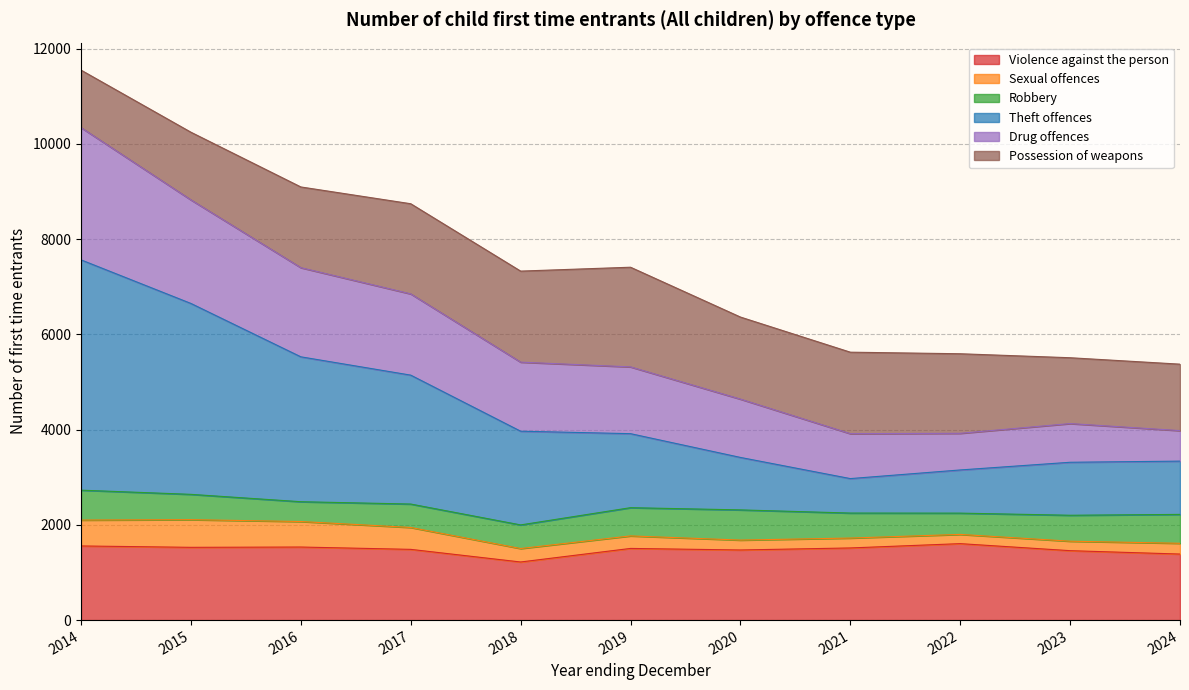

What is the difference between the second highest and second lowest values in the Violence against the person series?

170.1